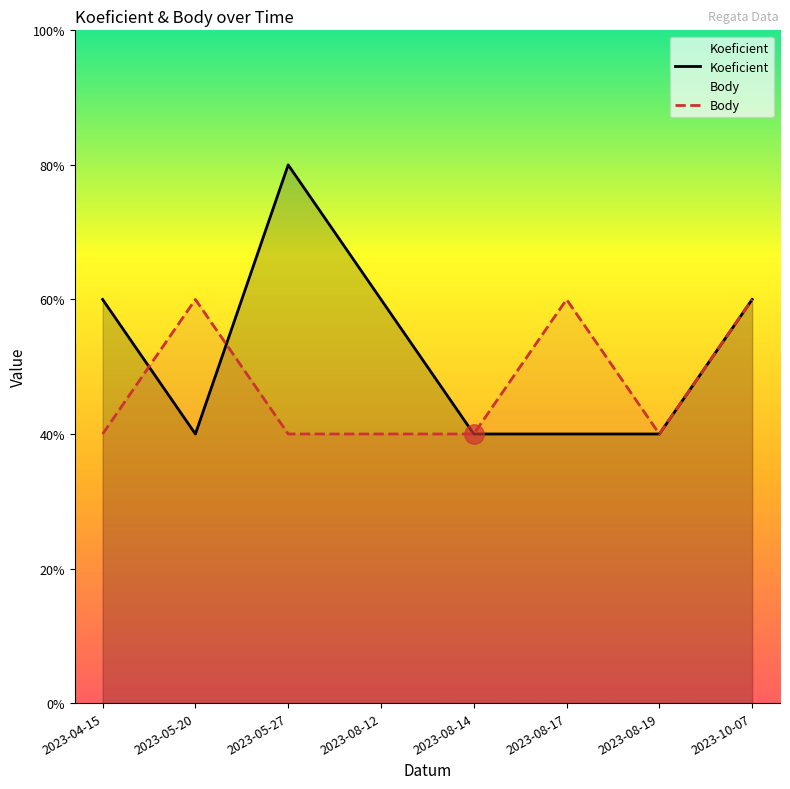

True or false: Koeficient has more than 0 interior local peaks.

True